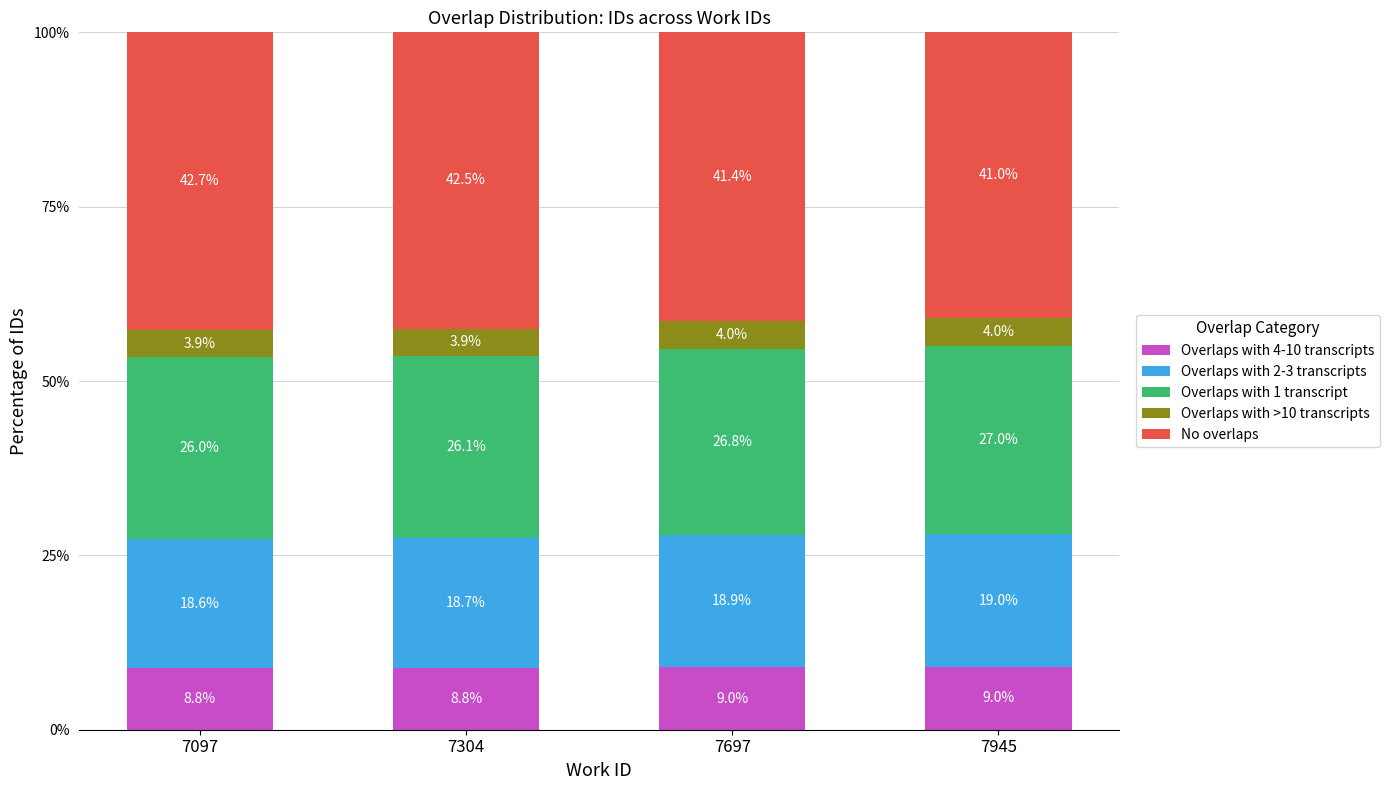

What is the total value across all series at 7304?

100.0